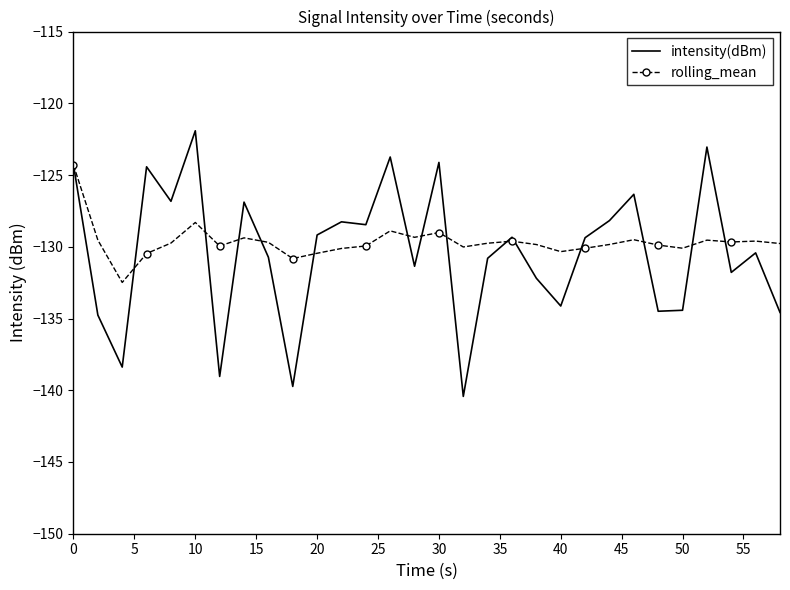

What is the maximum value for rolling_mean?

-124.3